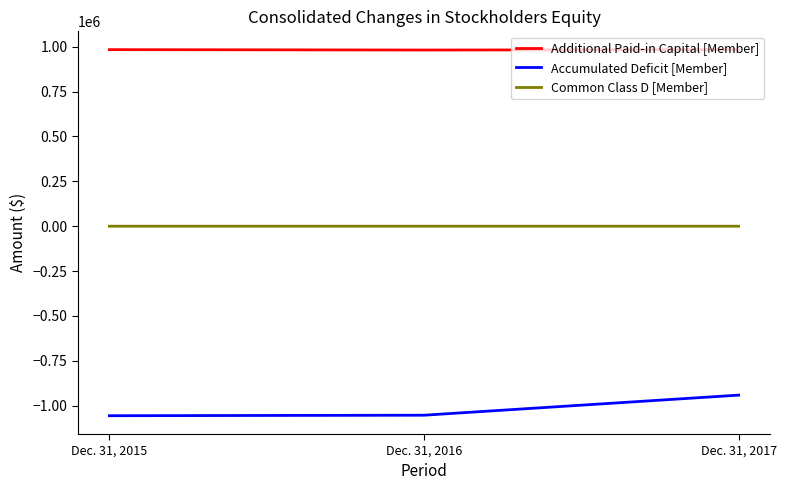

List the series in order of their peak value, lowest first.

Accumulated Deficit [Member], Common Class D [Member], Additional Paid-in Capital [Member]